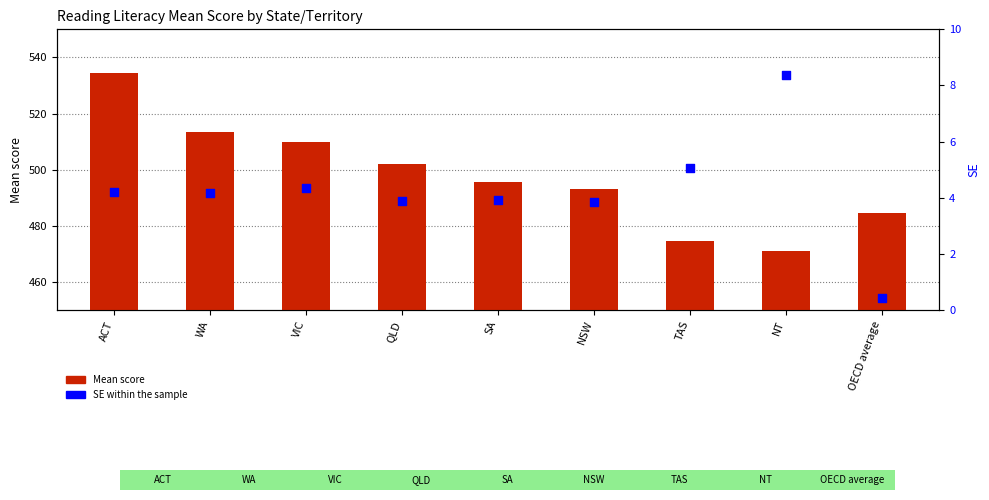

What is the total value across all series at NT?

479.3